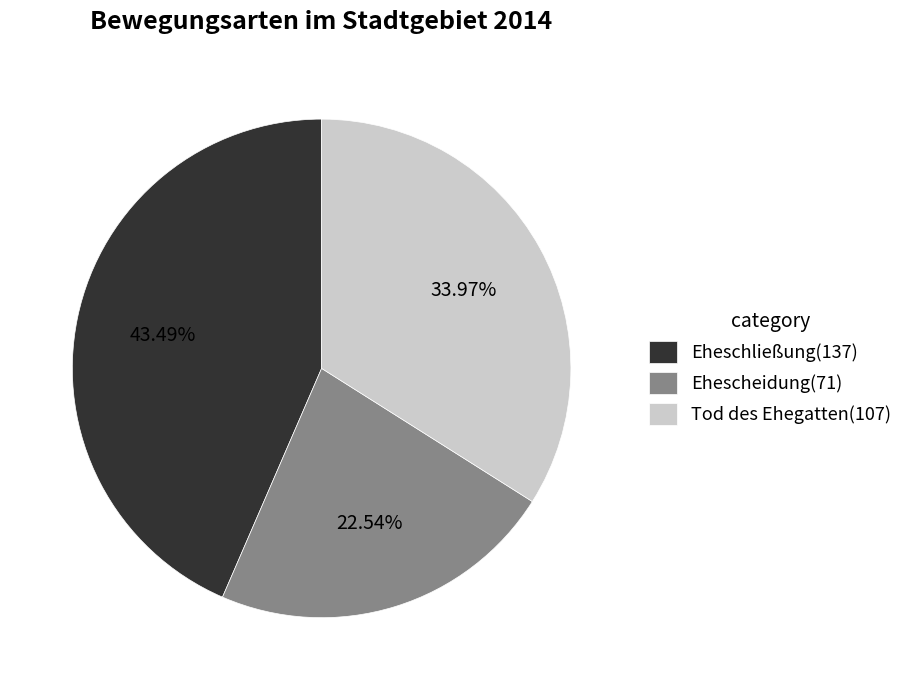

What is the ratio of the value at Eheschließung(137) to the value at Tod des Ehegatten(107)?

1.3